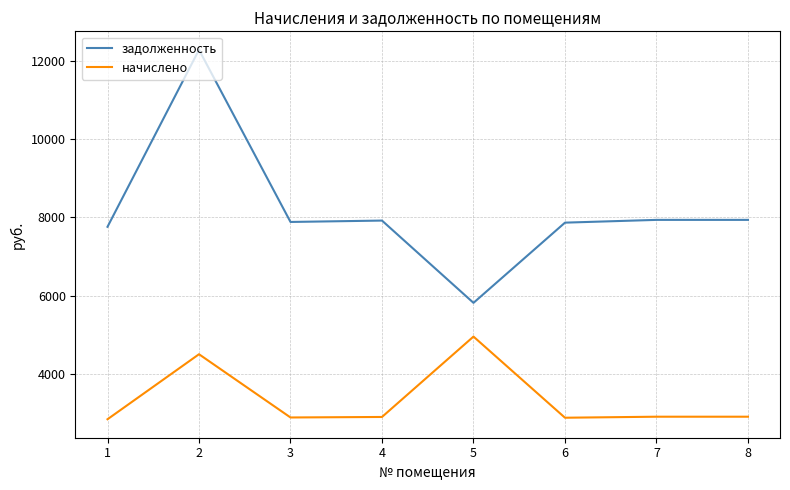

At 2, list the series in order from smallest to largest.

начислено, задолженность